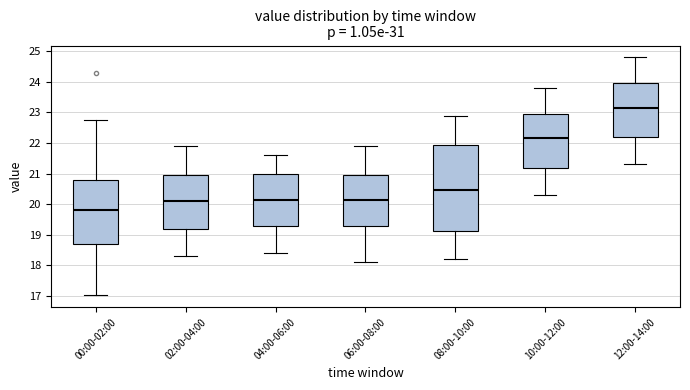

Reading left to right, read every box against the y-axis: the position of its median line, the range the box covers, and the ends of its whiskers. The values are not printed on the chart, so give them approximately, as read against the axis.

00:00-02:00: median 19.8, box 18.7 to 20.8, whiskers 17.0 to 22.8
02:00-04:00: median 20.1, box 19.2 to 21.0, whiskers 18.3 to 21.9
04:00-06:00: median 20.2, box 19.3 to 21.0, whiskers 18.4 to 21.6
06:00-08:00: median 20.2, box 19.3 to 21.0, whiskers 18.1 to 21.9
08:00-10:00: median 20.5, box 19.1 to 22.0, whiskers 18.2 to 22.9
10:00-12:00: median 22.2, box 21.2 to 23.0, whiskers 20.3 to 23.8
12:00-14:00: median 23.2, box 22.2 to 24.0, whiskers 21.3 to 24.8